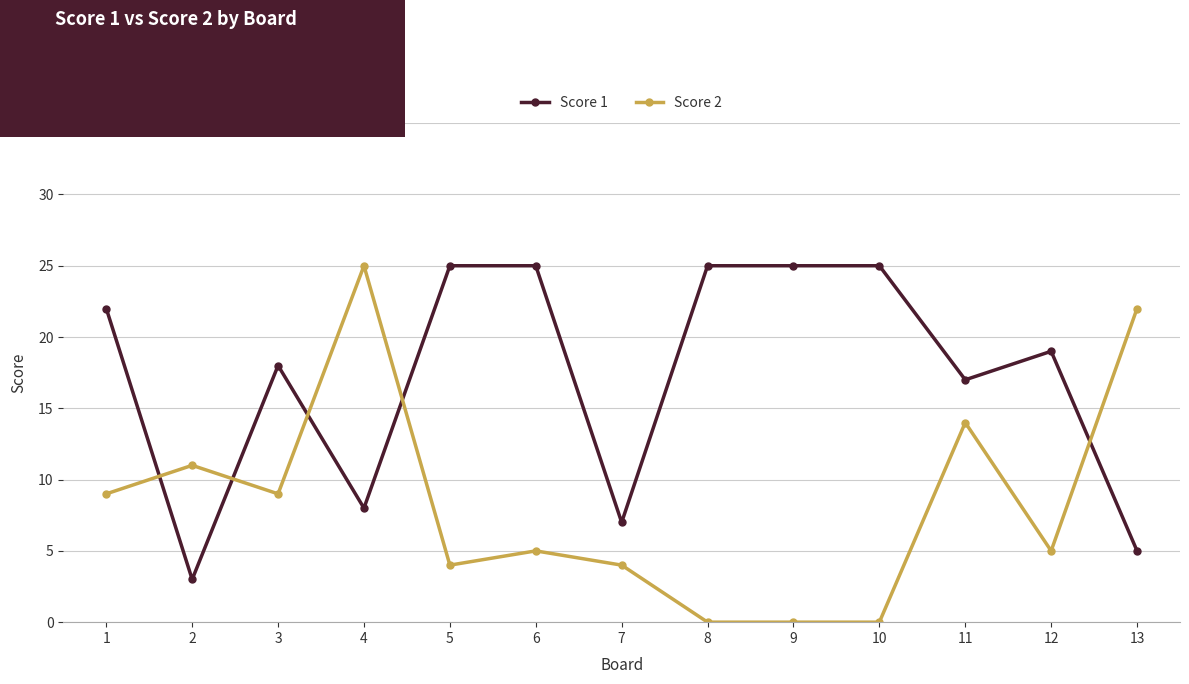

Does the chart display data point markers on the line(s)?

Yes